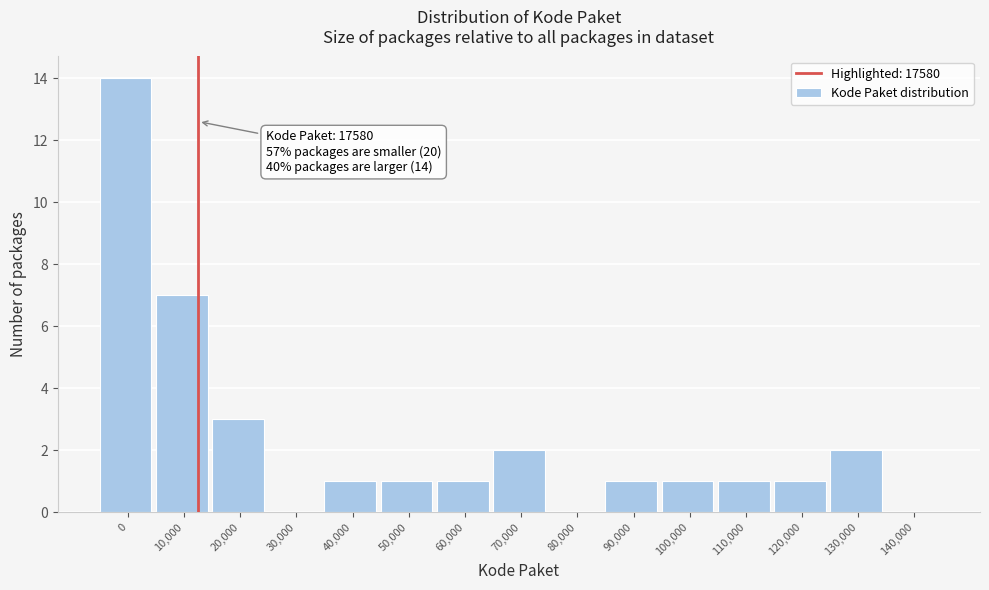

Reading left to right, what are all the values shown in this chart?

0=14	10,000=7	20,000=3	30,000=0	40,000=1	50,000=1	60,000=1	70,000=2	80,000=0	90,000=1	100,000=1	110,000=1	120,000=1	130,000=2	140,000=0